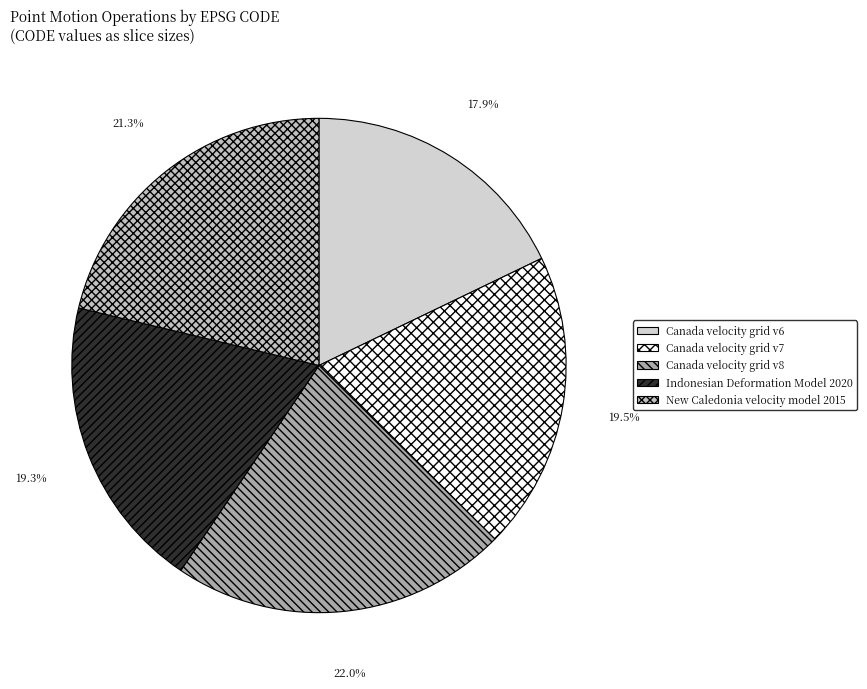

Between New Caledonia velocity model 2015 and Canada velocity grid v8, which is larger?

Canada velocity grid v8